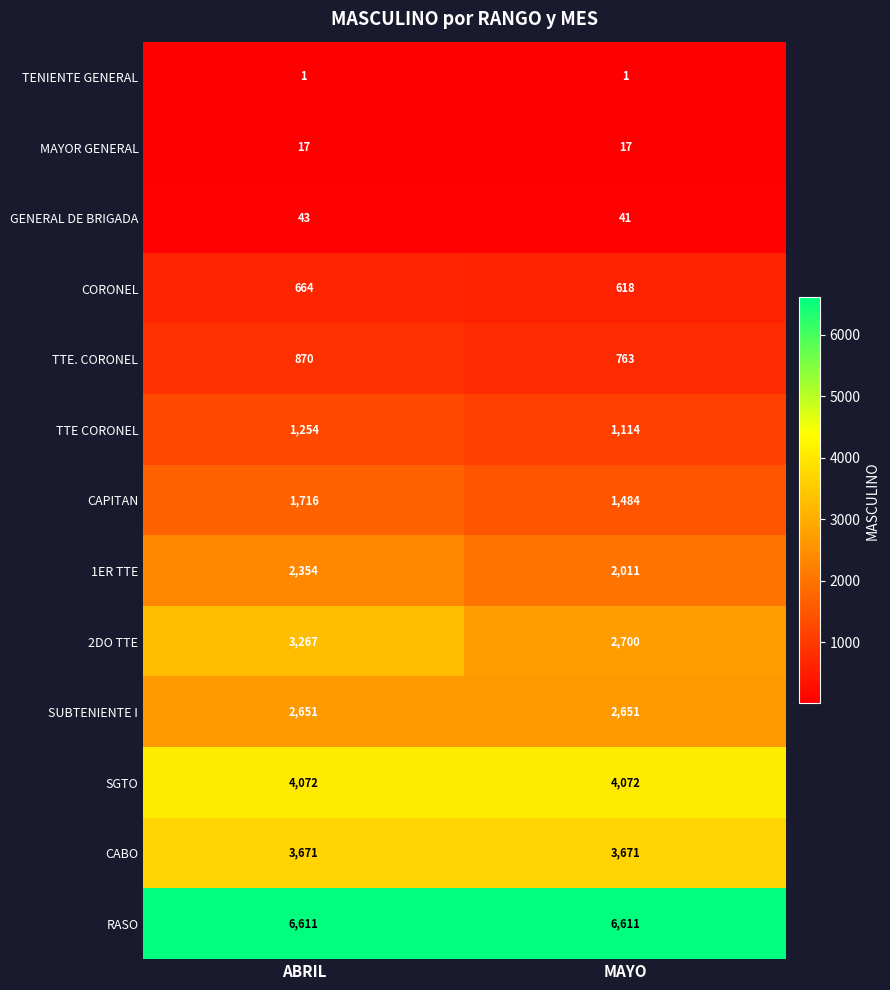

Rank the series at MAYO from lowest to highest value.

TENIENTE GENERAL, MAYOR GENERAL, GENERAL DE BRIGADA, CORONEL, TTE. CORONEL, TTE CORONEL, CAPITAN, 1ER TTE, SUBTENIENTE I, 2DO TTE, CABO, SGTO, RASO